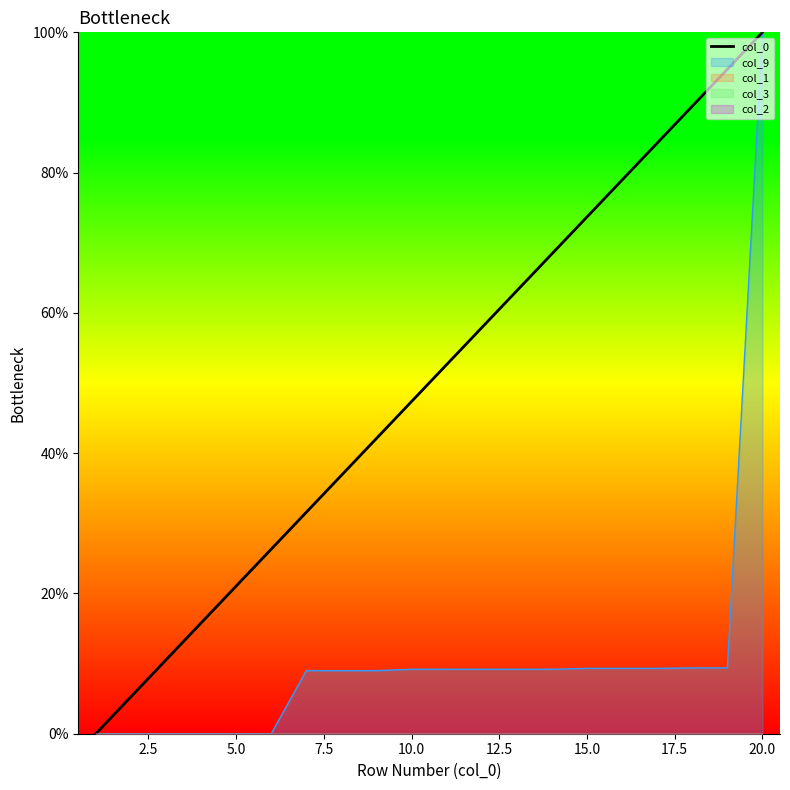

What is the difference between the maximum and minimum values?

100.0